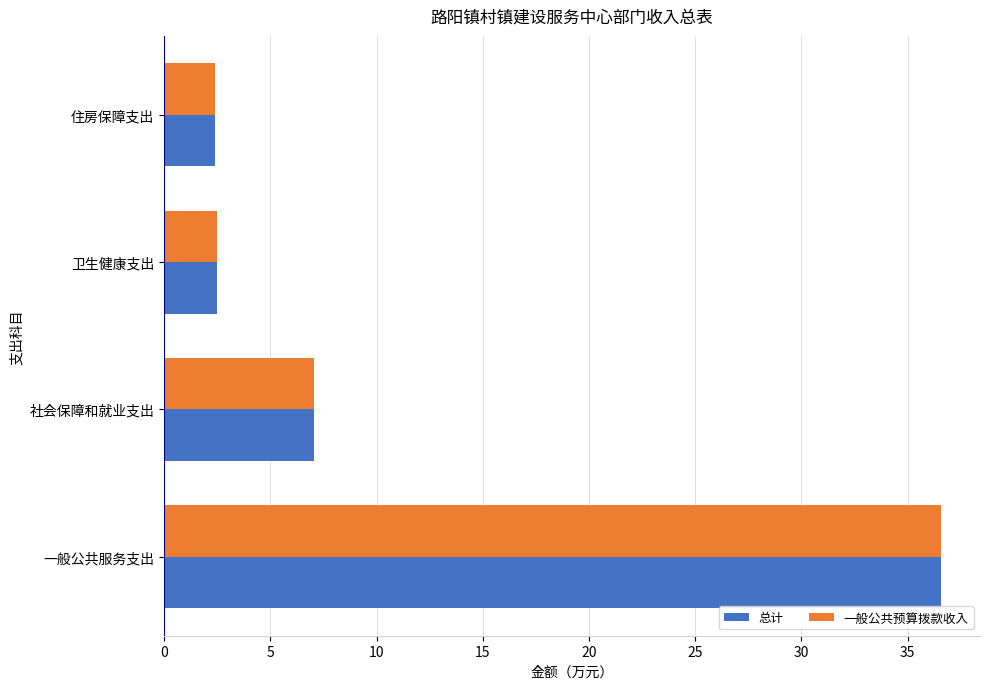

Where is 一般公共预算拨款收入 nearest to the value 19?

社会保障和就业支出